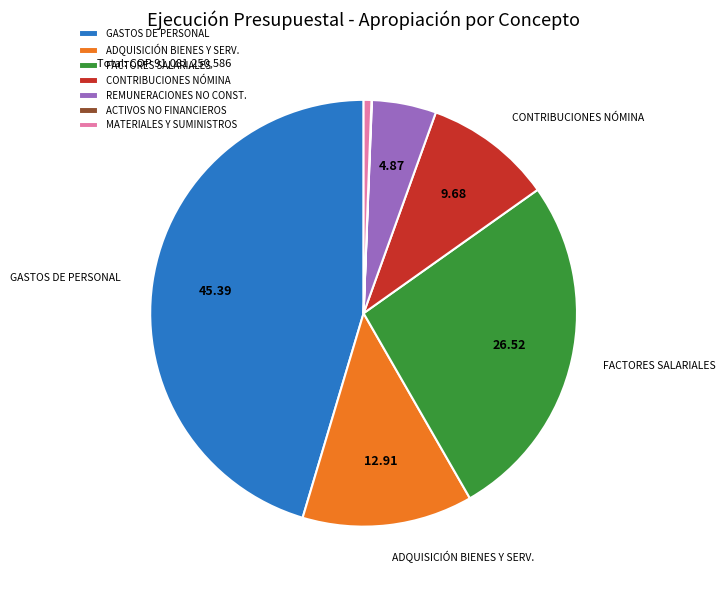

Does any single category account for the majority?

No